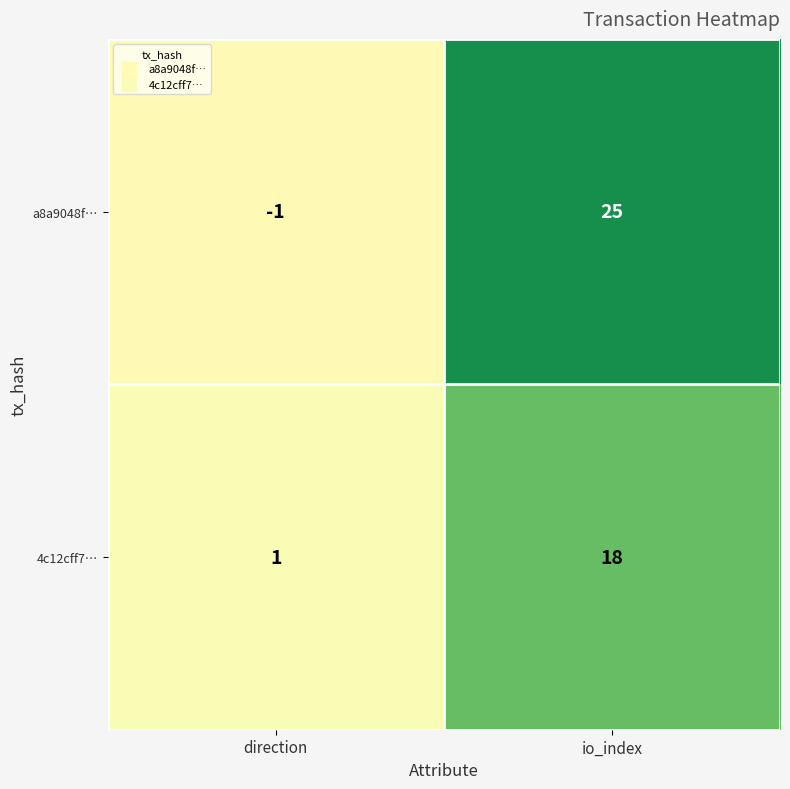

At which category is the sum across all series the highest?

io_index